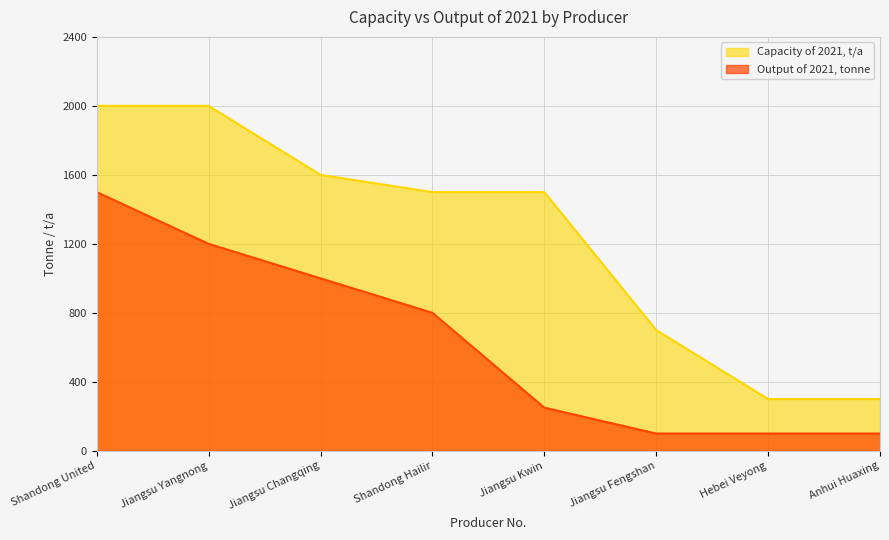

How many lines are shown in the chart?

2